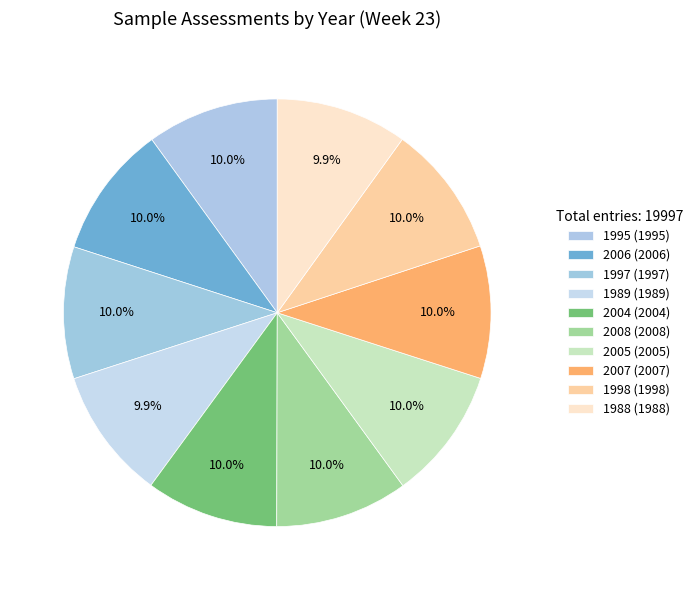

How many slices are in this pie chart?

10